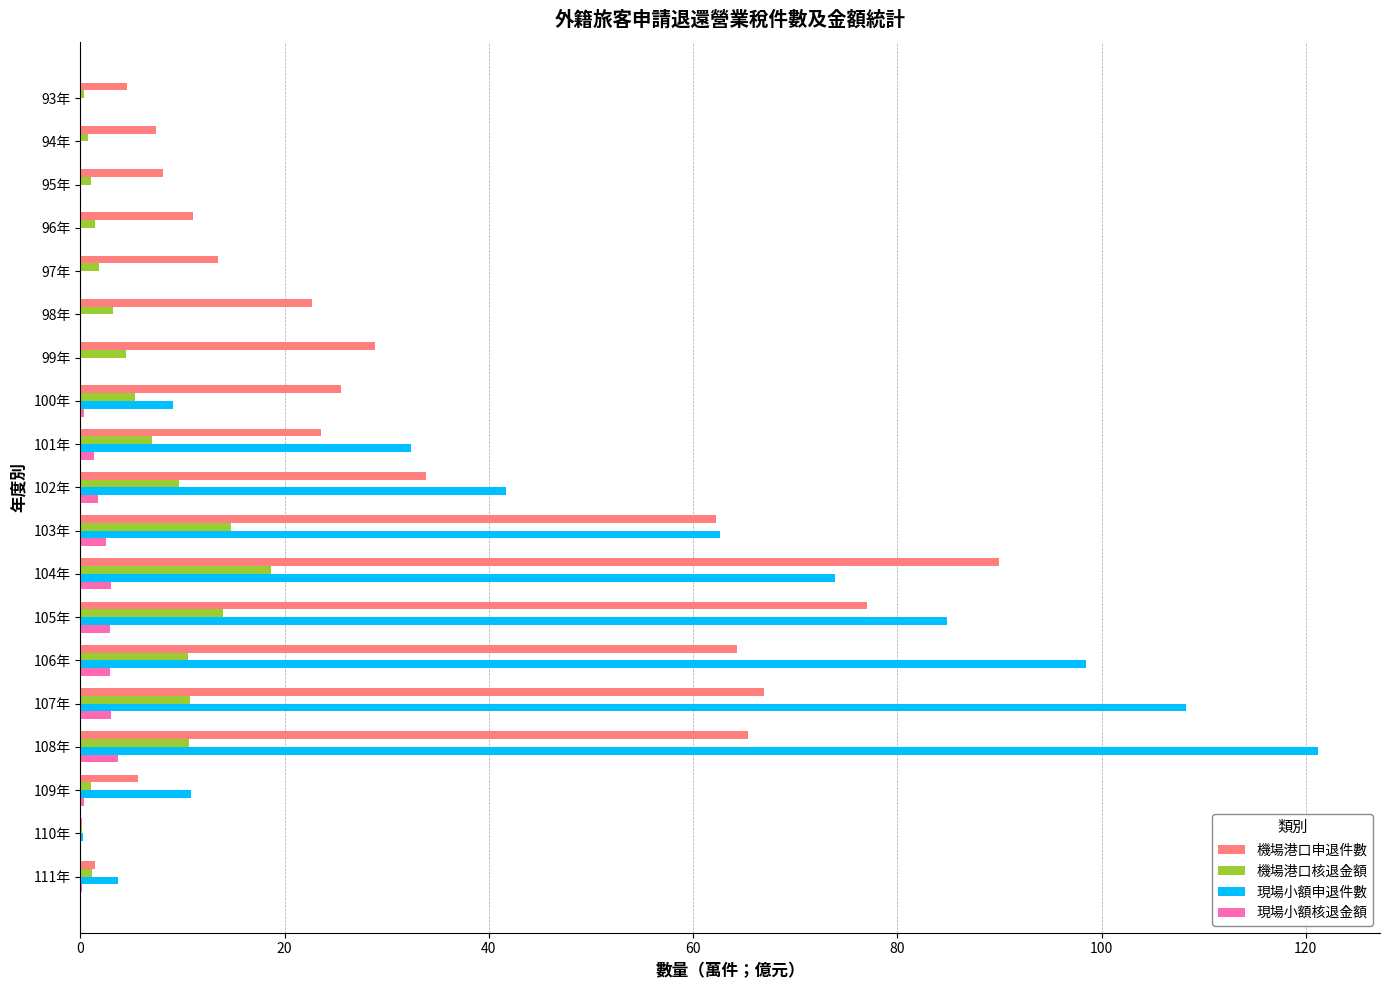

Is the value of 現場小額核退金額 at 108年 greater than the value of 機場港口申退件數 at 110年?

Yes